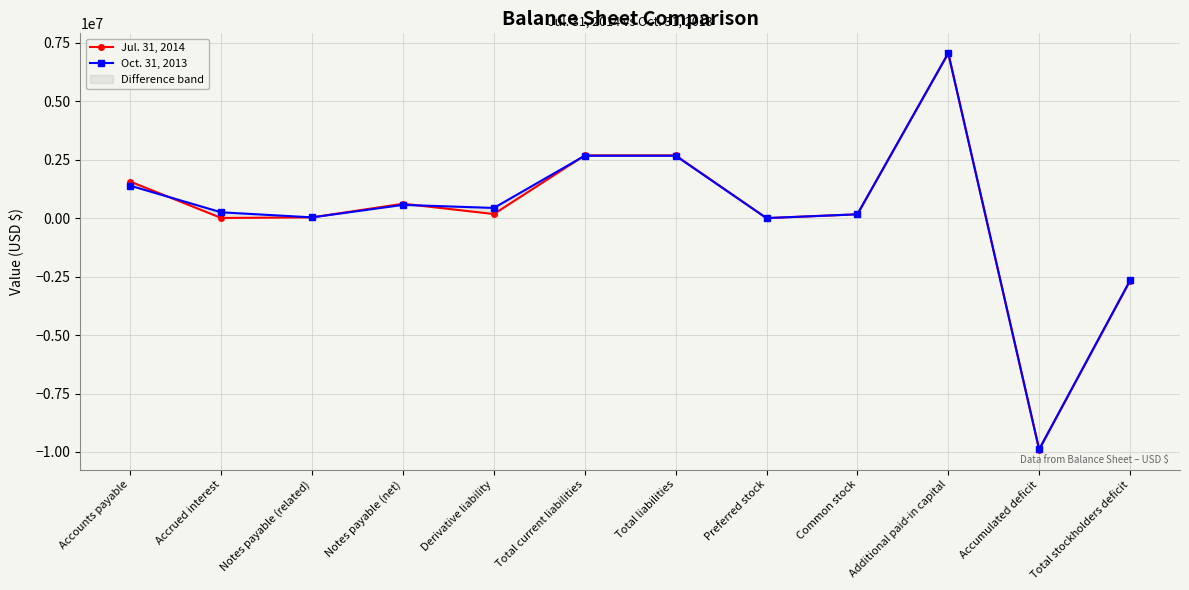

Reading right to left, extract all data points from this chart.

Jul. 31, 2014: Total stockholders deficit=-2683837	Accumulated deficit=-9902005	Additional paid-in capital=7054106	Common stock=163562	Preferred stock=500	Total liabilities=2683837	Total current liabilities=2683837	Derivative liability=174594	Notes payable (net)=615733	Notes payable (related)=32312	Accrued interest=5896	Accounts payable=1559965
Oct. 31, 2013: Total stockholders deficit=-2666876	Accumulated deficit=-9885044	Additional paid-in capital=7054106	Common stock=163562	Preferred stock=500	Total liabilities=2666876	Total current liabilities=2666876	Derivative liability=435515	Notes payable (net)=565733	Notes payable (related)=32312	Accrued interest=248687	Accounts payable=1384629